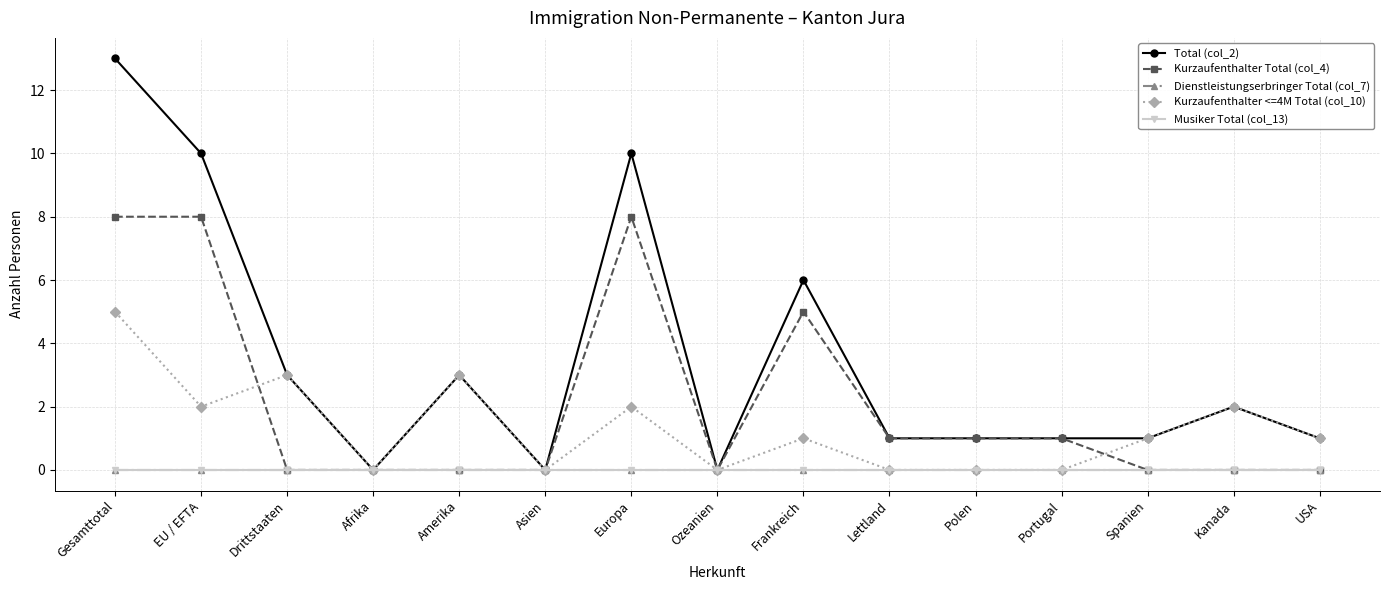

Which series has the widest spread of values?

Total (col_2)